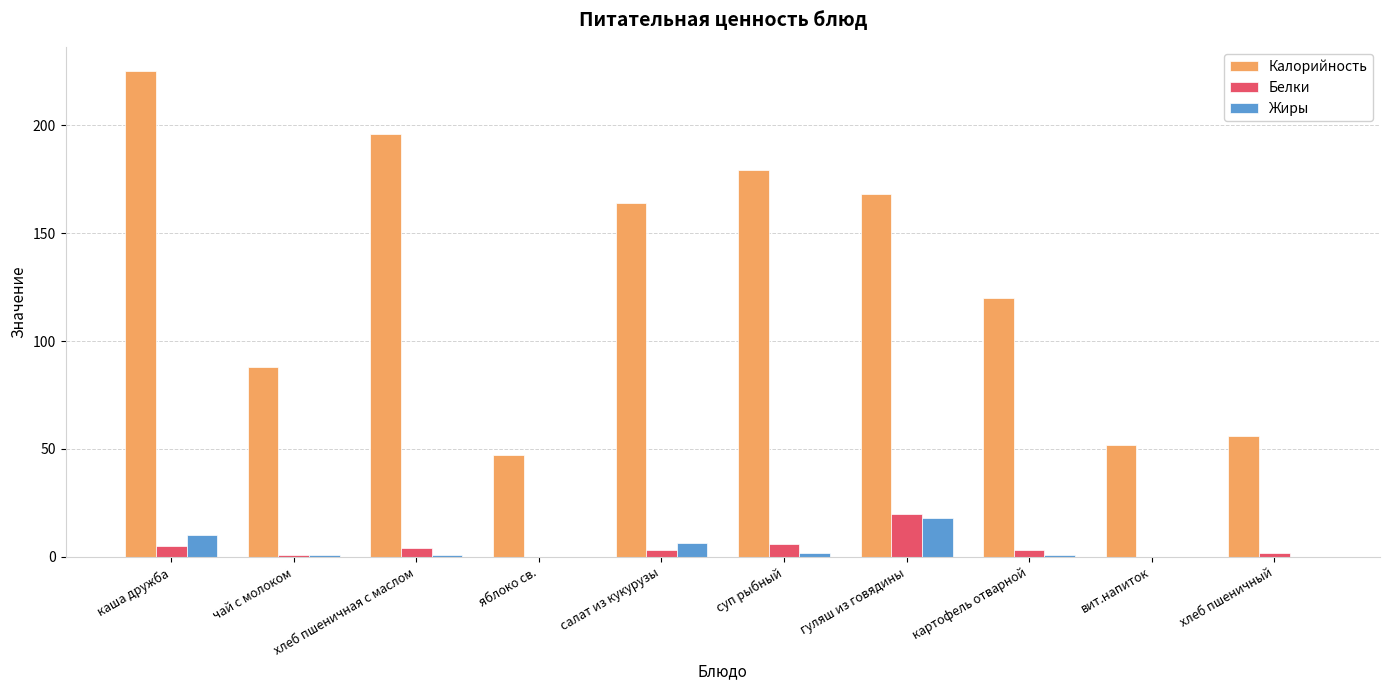

What is the maximum value shown in the chart?

225.0